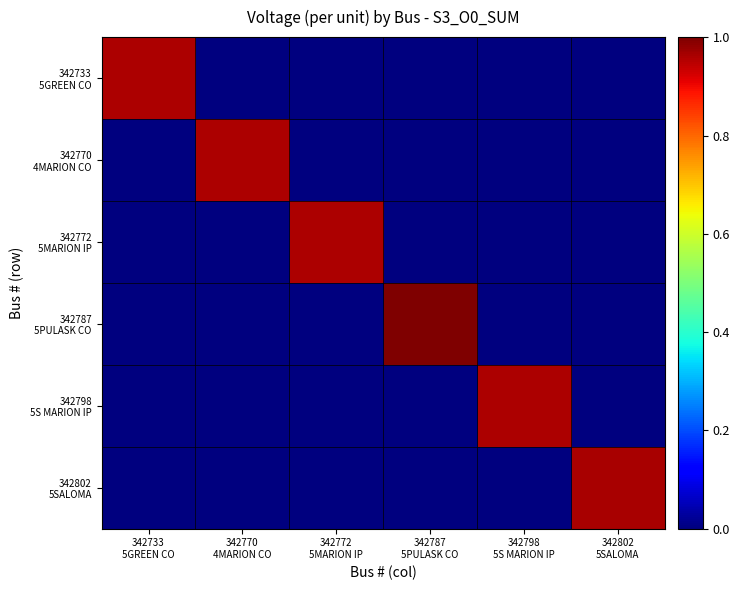

Rank the series at 342787 5PULASK CO from highest to lowest value.

342787 5PULASK CO, 342733 5GREEN CO, 342770 4MARION CO, 342772 5MARION IP, 342798 5S MARION IP, 342802 5SALOMA